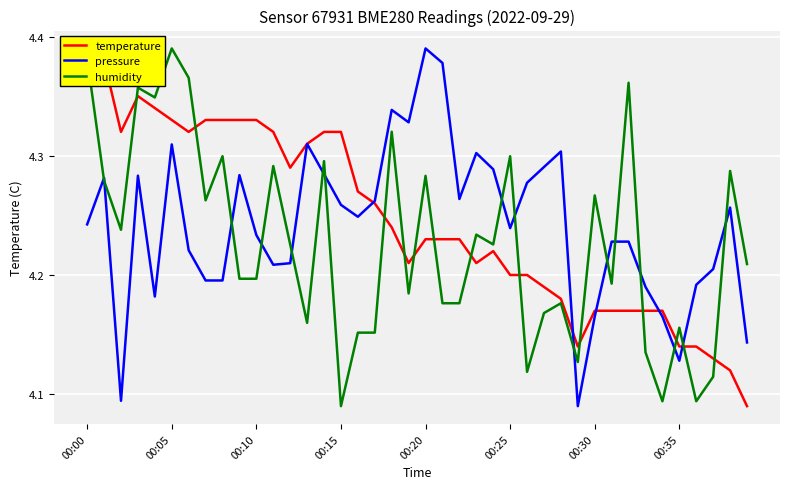

What are all the series names shown in the legend?

temperature, pressure, humidity